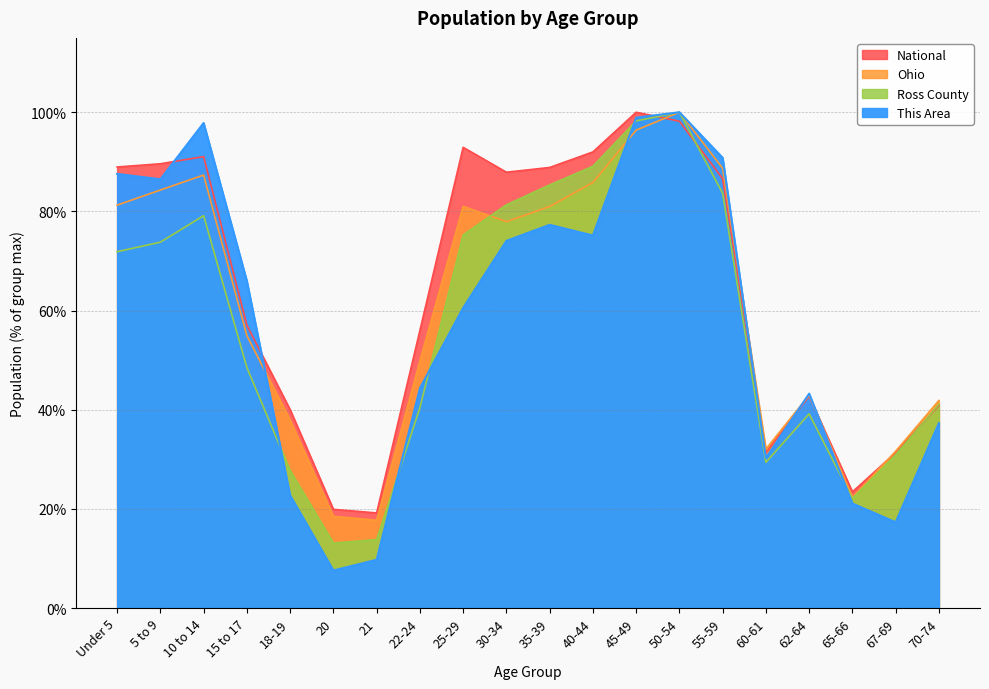

How many categories are shown in the chart?

20